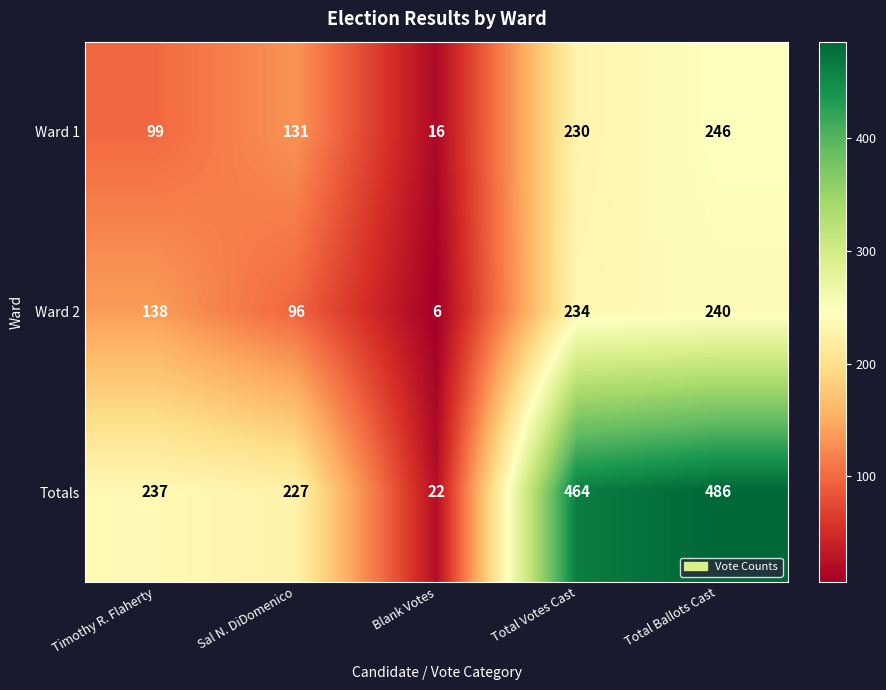

The value of Ward 1 at Timothy R. Flaherty is 99. True or false?

True